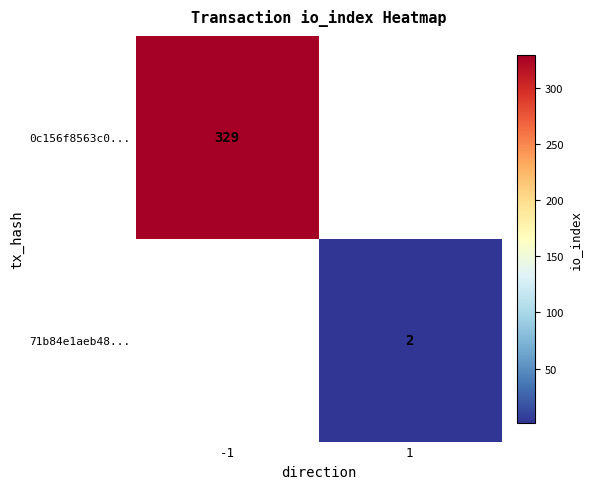

Is it true that 71b84e1aeb48... equals 2 at 1?

True